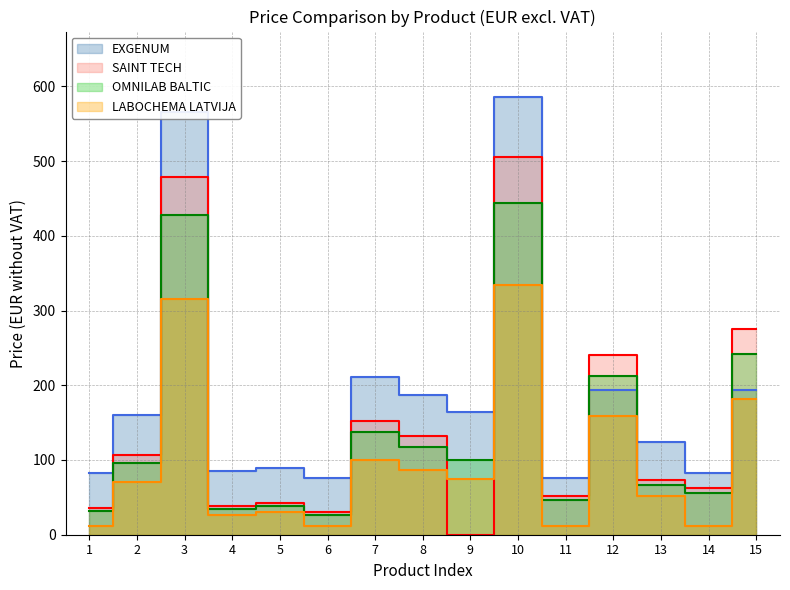

What is the maximum value for LABOCHEMA LATVIJA?

333.6